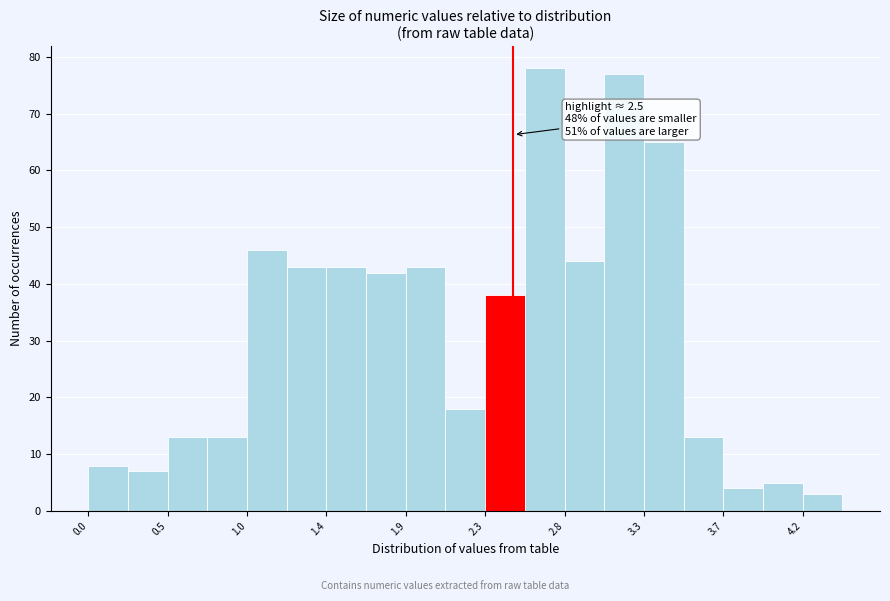

Over which range of the x-axis is the bar tallest?

2.55 to 2.80